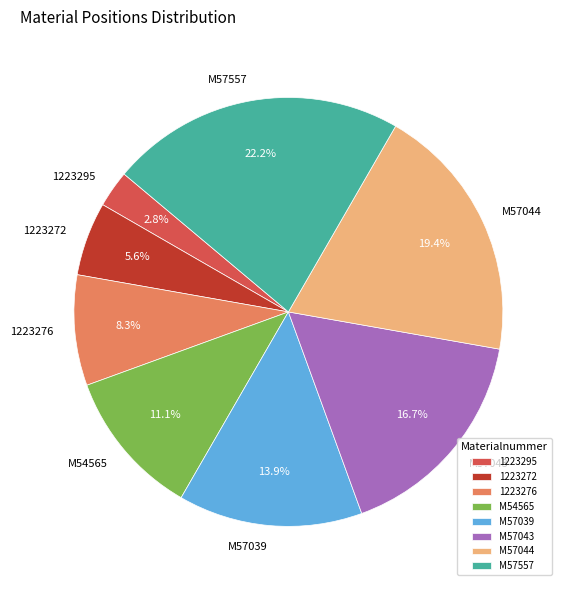

What percentage is the M57043 slice, to the nearest percent?

17%